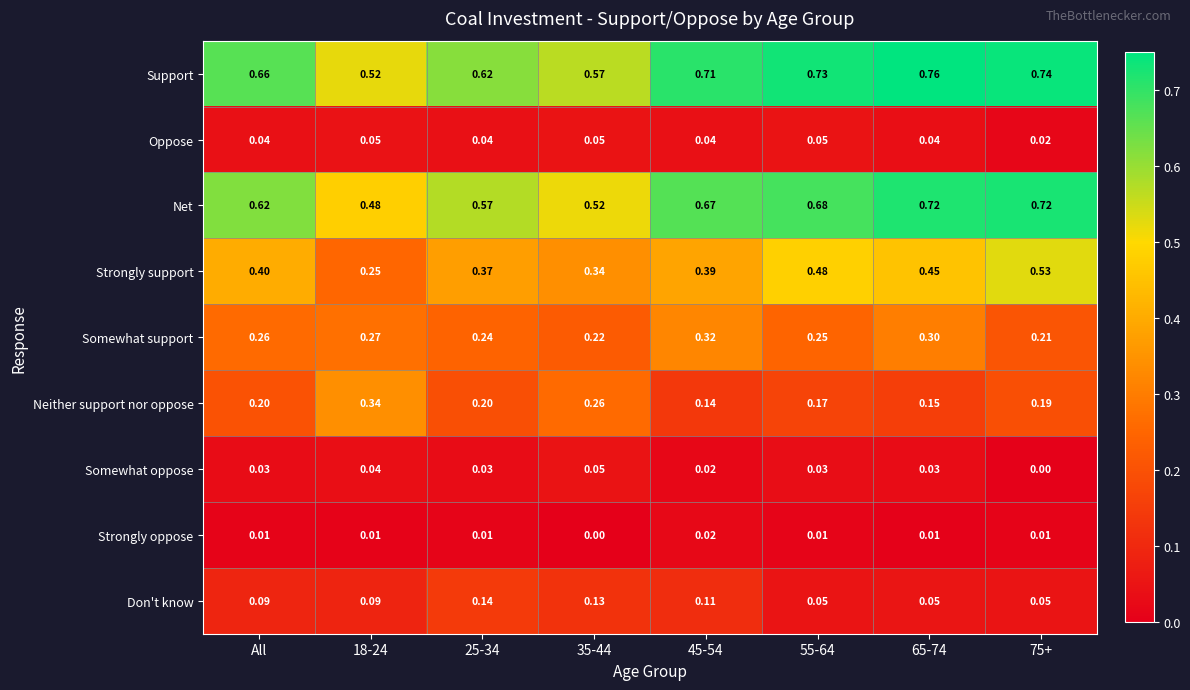

Between 65-74 and 75+, which series saw the biggest shift?

Somewhat support